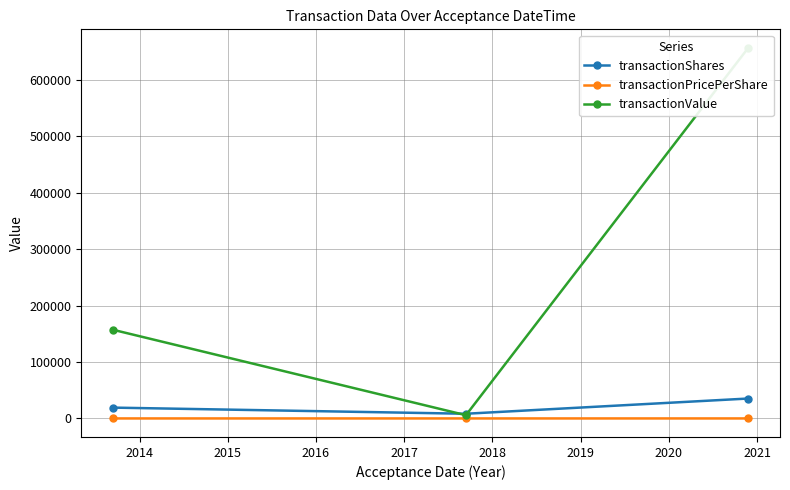

How many values in the transactionPricePerShare series are below 8?

1